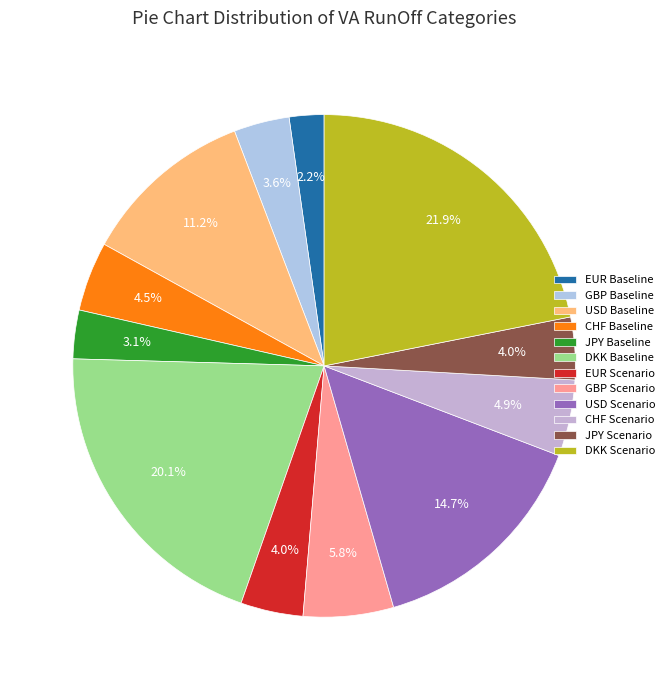

Which slice is the smallest?

EUR Baseline